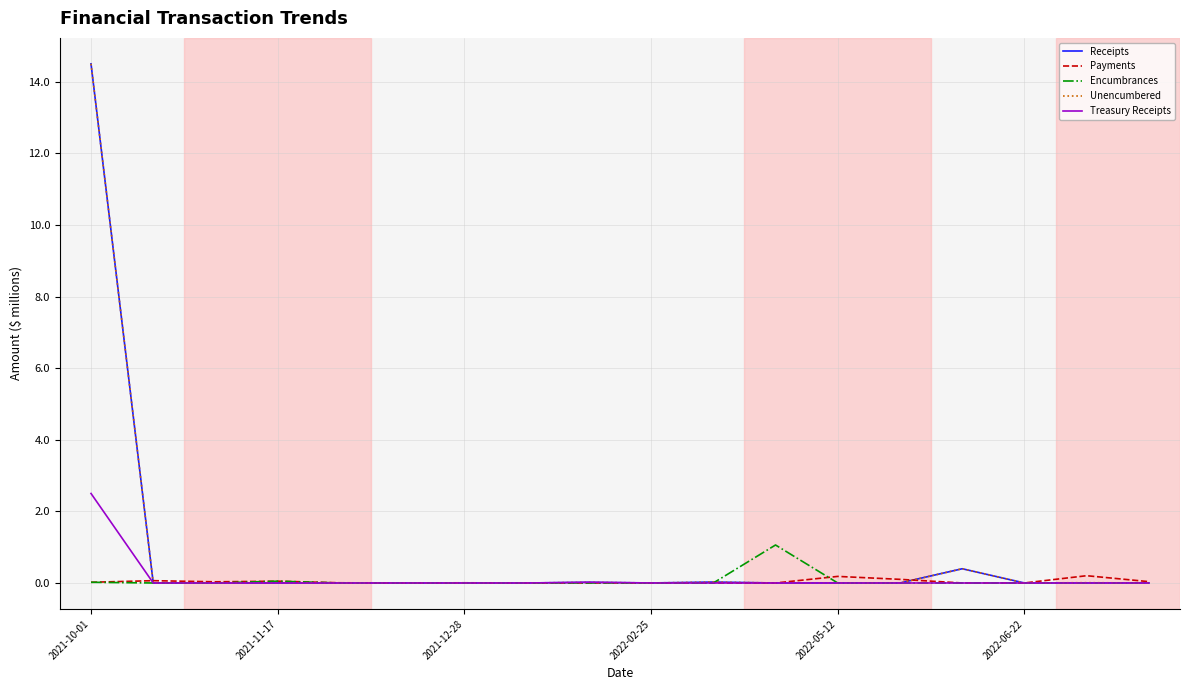

What is the maximum value shown in the chart?

14.5